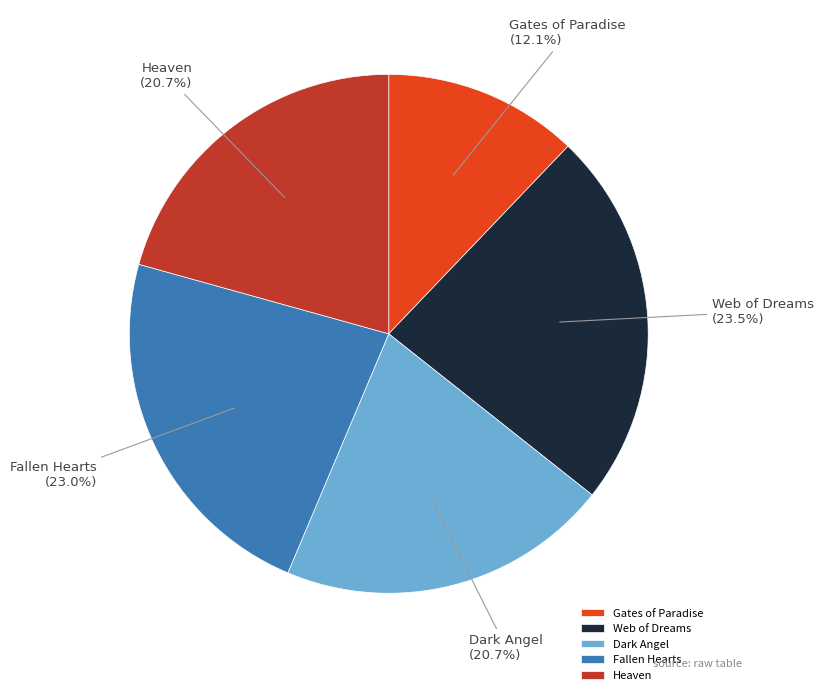

To the nearest percent, what is the combined percentage of Heaven and Gates of Paradise?

33%